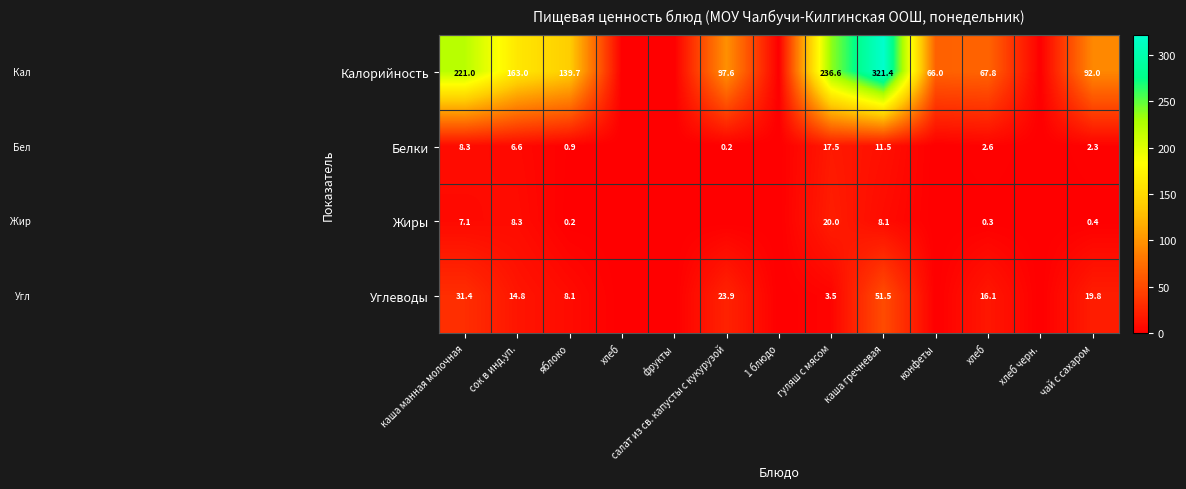

Is it true that Белки equals 0.0 at конфеты?

True